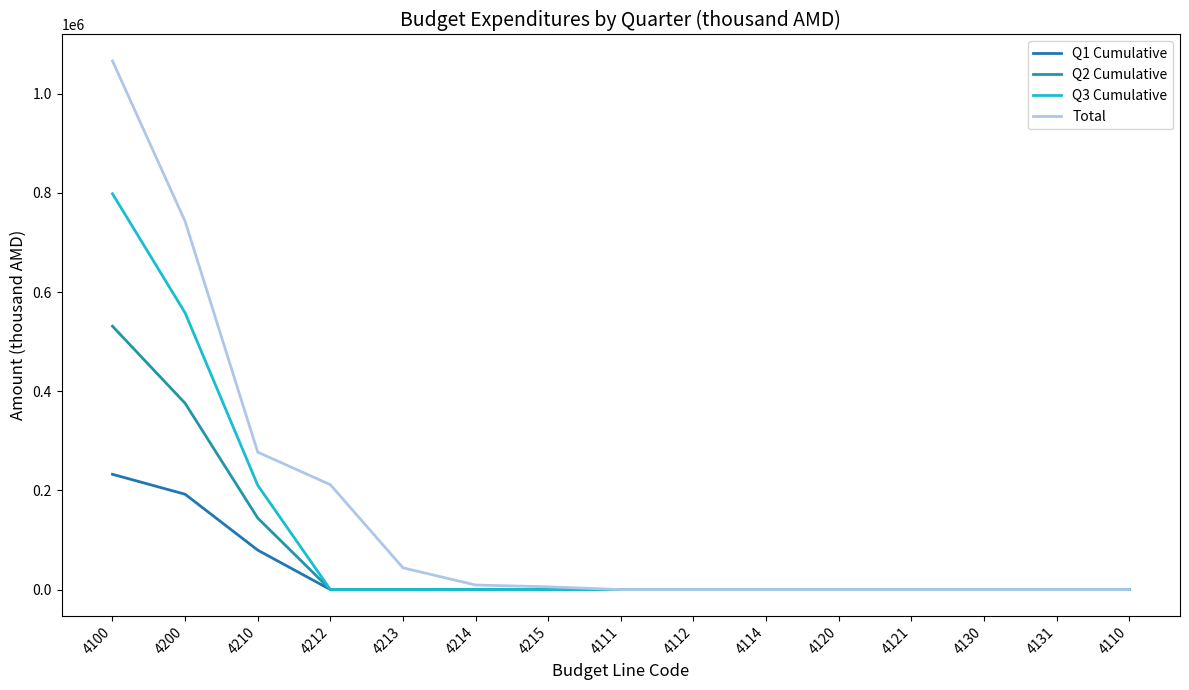

Rank the series by their average value, from lowest to highest.

Q1 Cumulative, Q2 Cumulative, Q3 Cumulative, Total